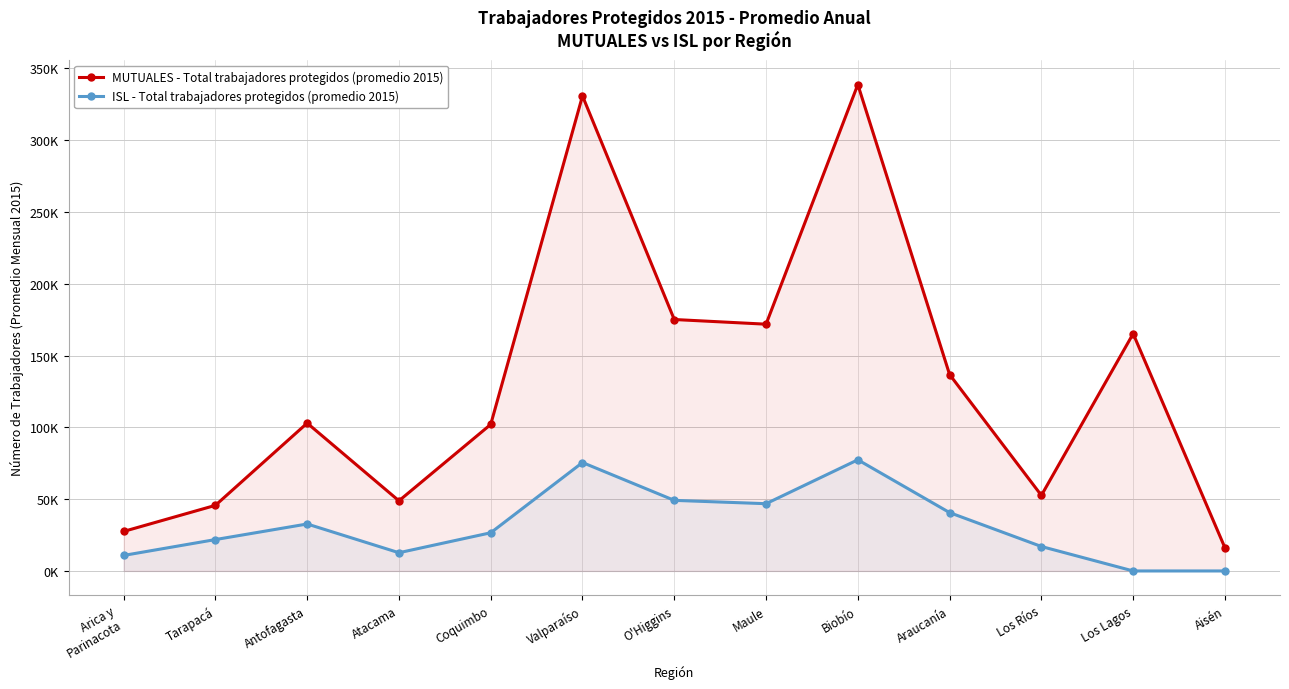

Which category has the highest value in the MUTUALES - Total trabajadores protegidos (promedio 2015) series?

Biobío